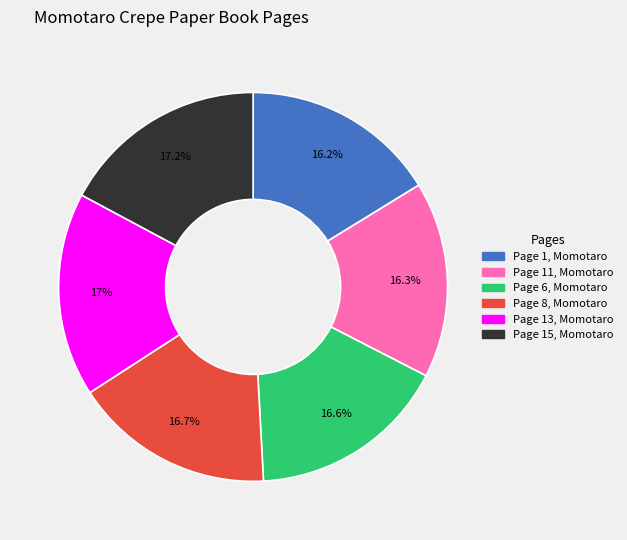

To the nearest percent, what is the average slice percentage?

17%